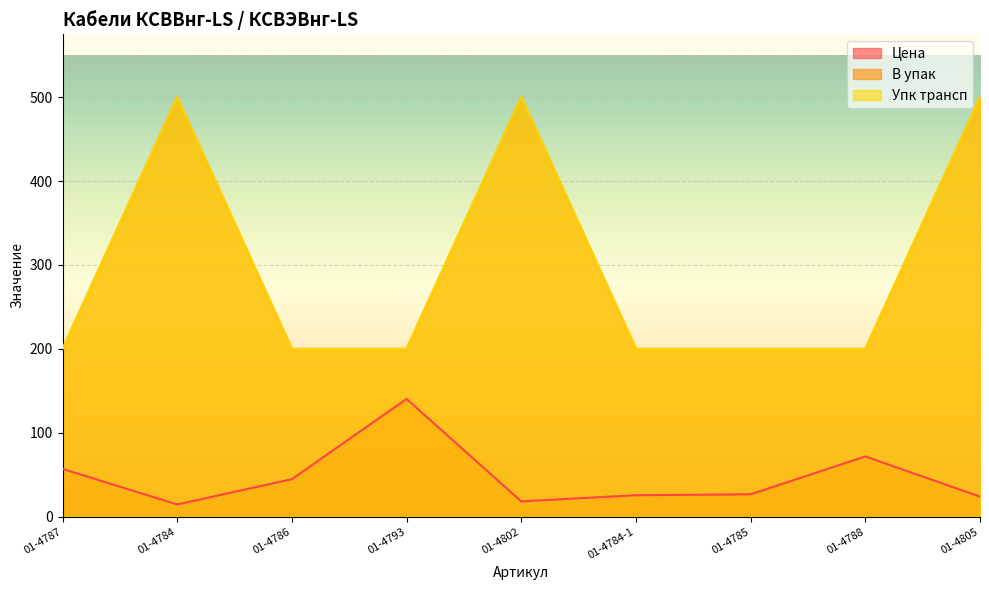

How many series are shown in this chart?

3